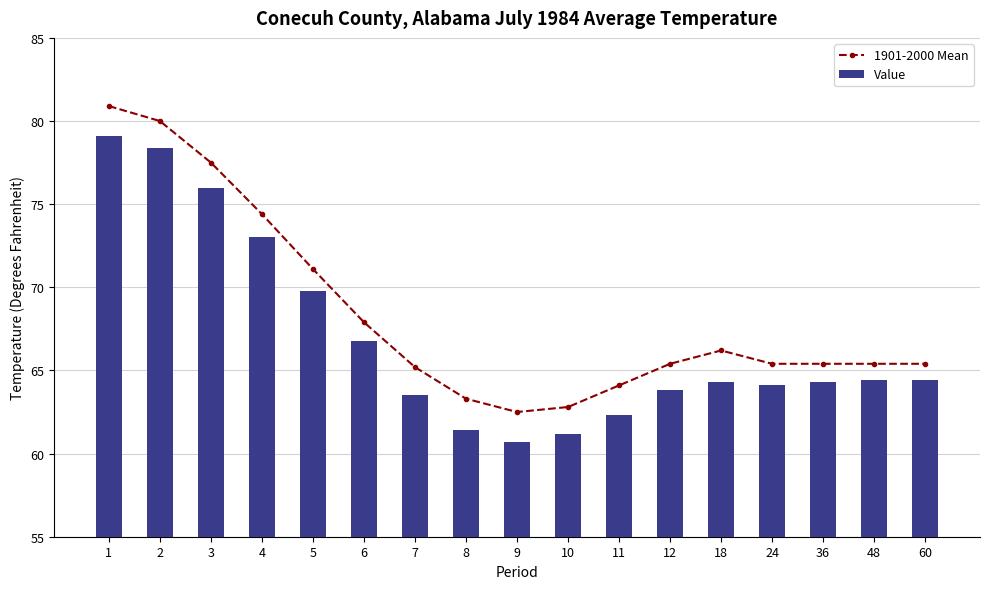

How many values in the 1901-2000 Mean series exceed 65?

13